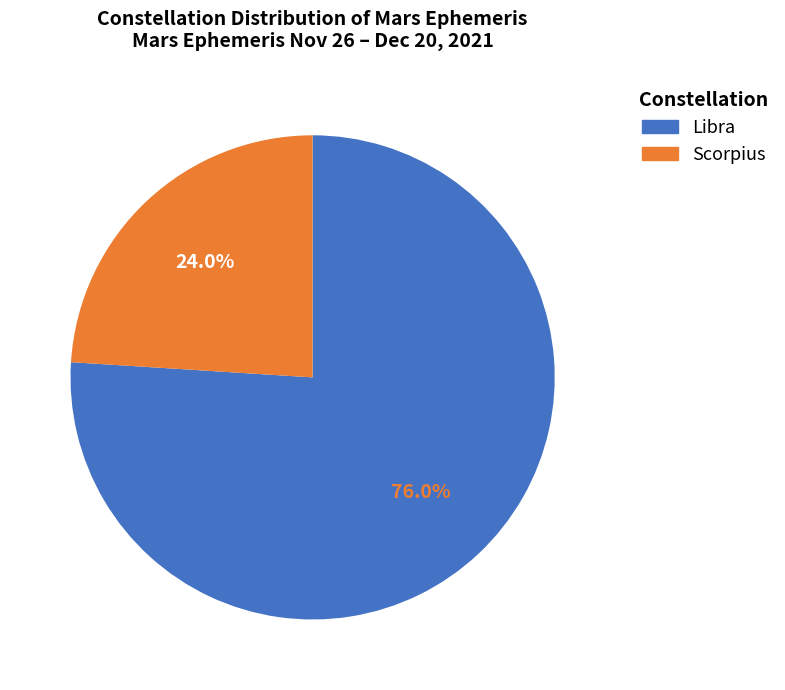

To the nearest percent, what is the average slice percentage?

50%